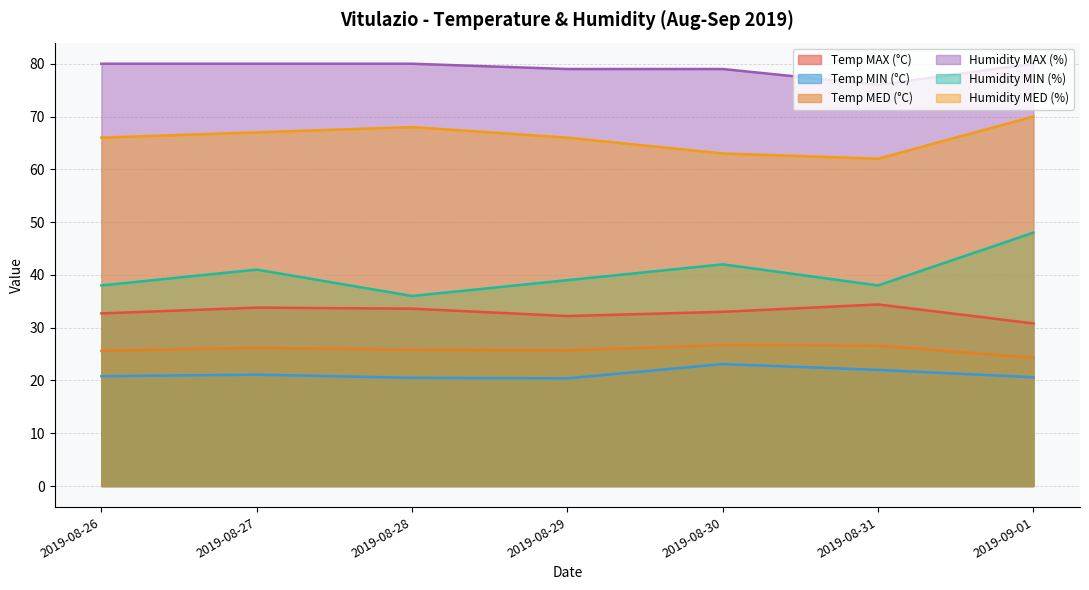

True or false: Humidity MAX (%) has a value of 80.0 at 2019-09-01.

True